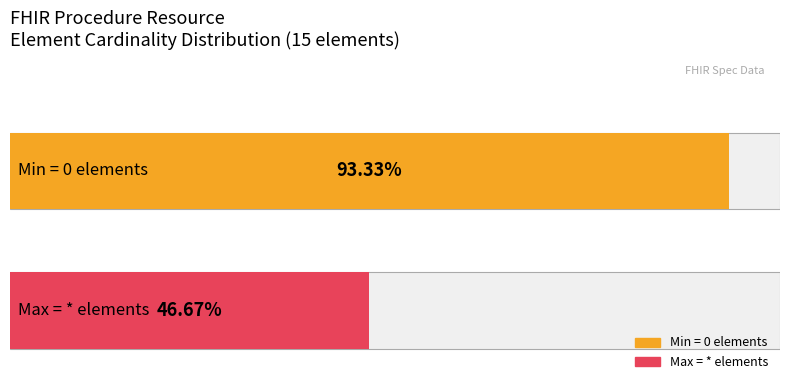

How many data points in Base Min are above 0?

1